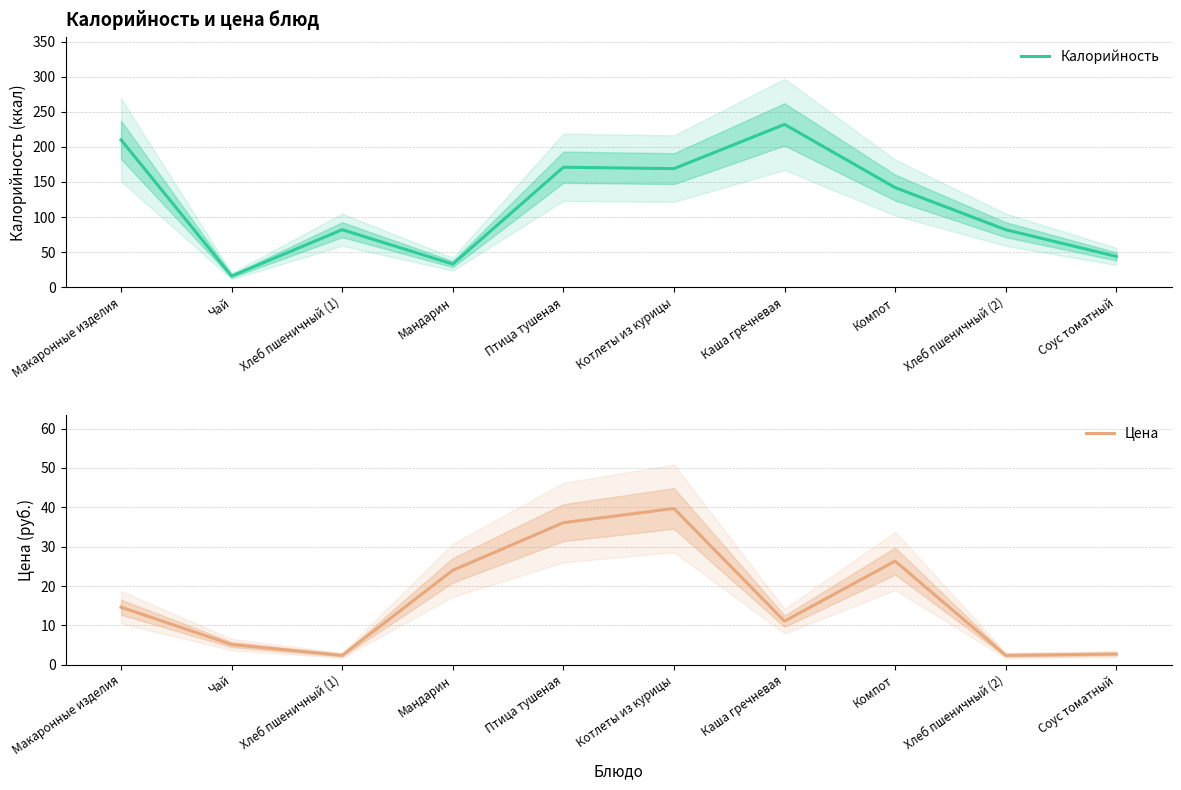

What is the difference between the maximum and second lowest values in the Калорийность series?

199